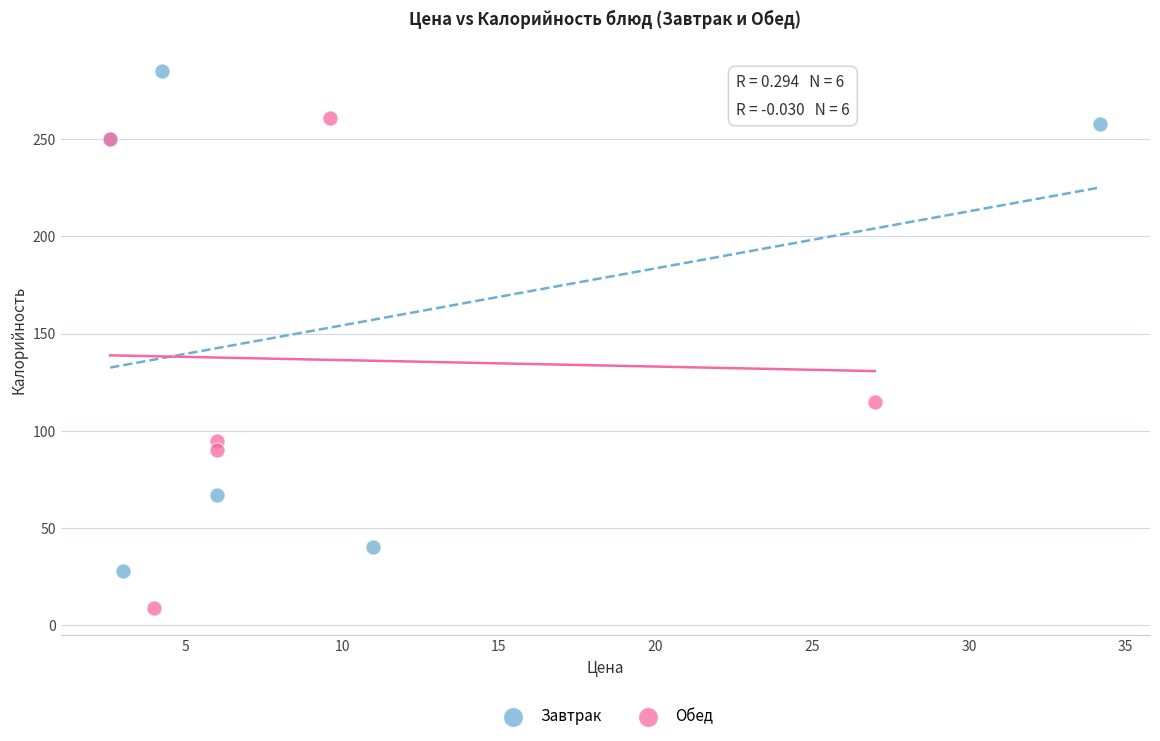

Which series contains the highest Y value?

Завтрак